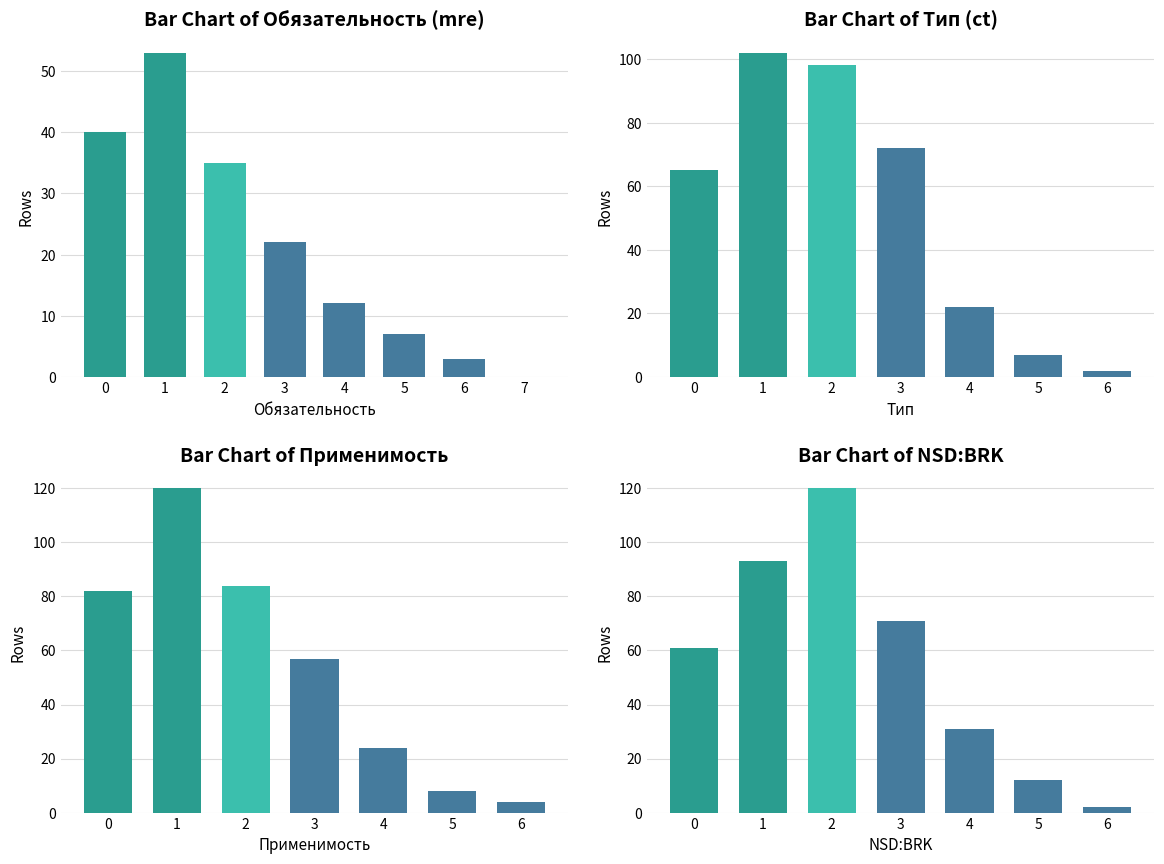

What is the change in value from 4 to 6?

-9